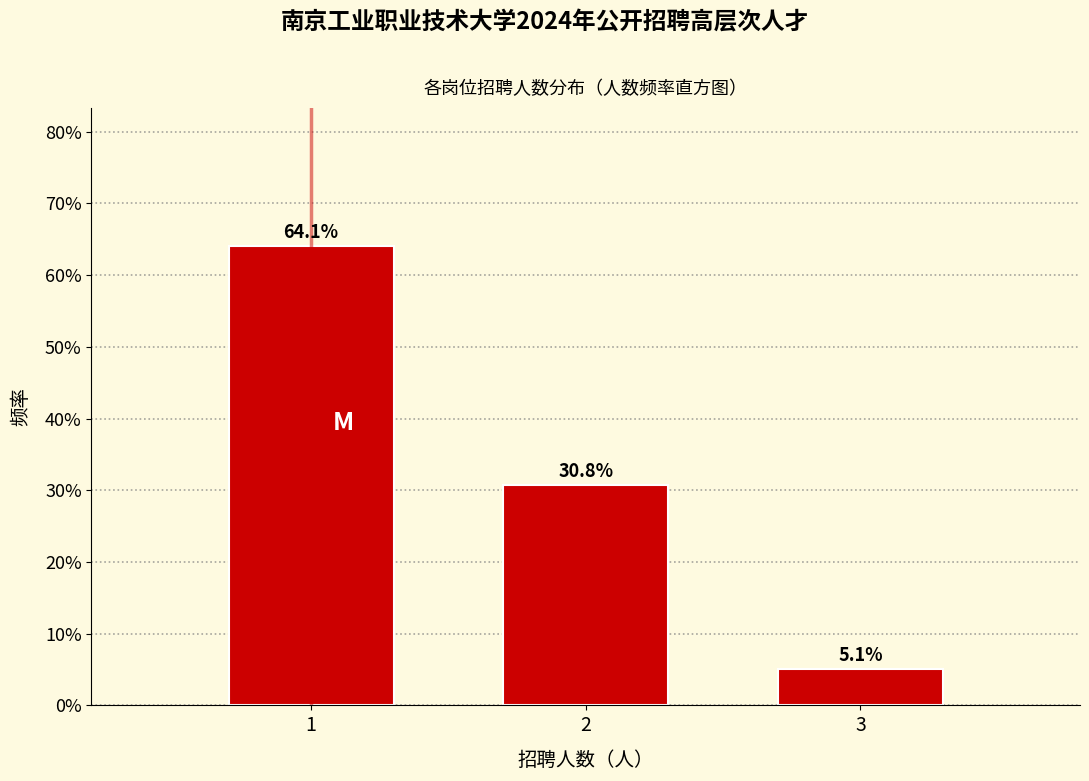

Are the bars horizontal?

No